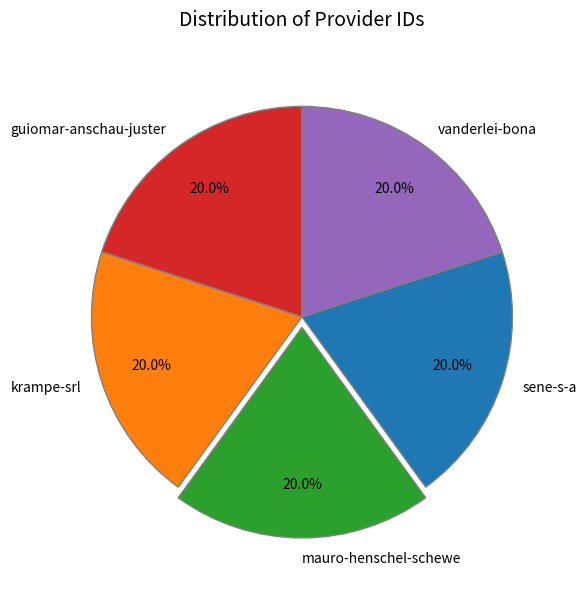

To the nearest percent, what percentage of the pie is sene-s-a?

20%